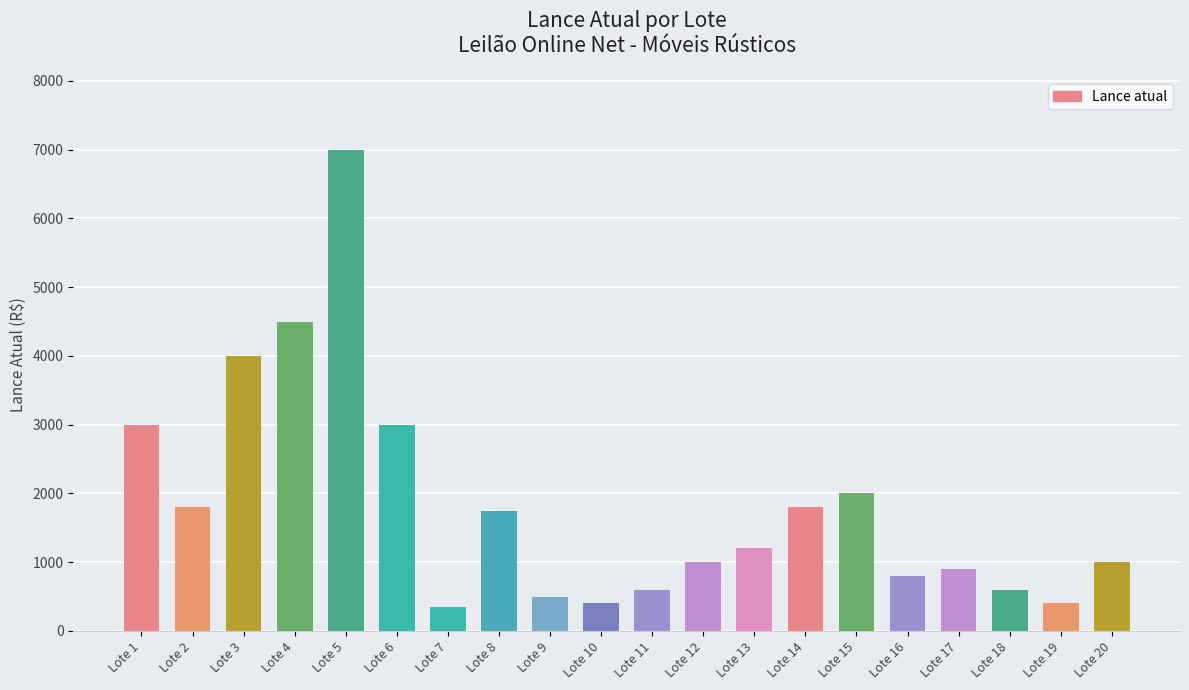

Reading left to right, list all the values displayed in this chart.

Lote 1=3000	Lote 2=1800	Lote 3=4000	Lote 4=4500	Lote 5=7000	Lote 6=3000	Lote 7=350	Lote 8=1750	Lote 9=500	Lote 10=400	Lote 11=600	Lote 12=1000	Lote 13=1200	Lote 14=1800	Lote 15=2000	Lote 16=800	Lote 17=900	Lote 18=600	Lote 19=400	Lote 20=1000